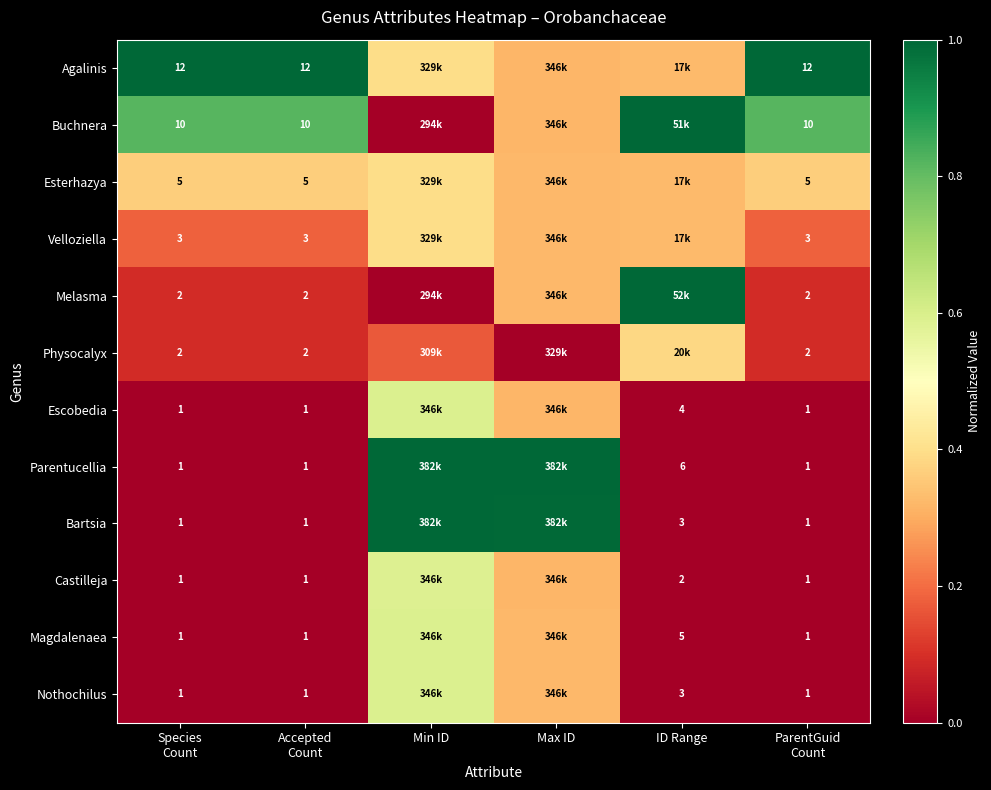

Count the number of categories in the chart.

6